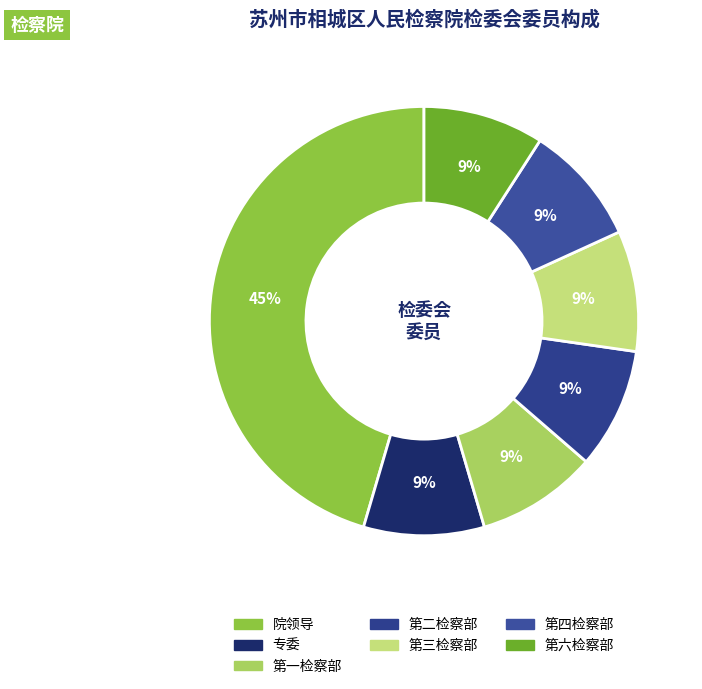

True or false: 第一检察部 accounts for 9% of the total.

True